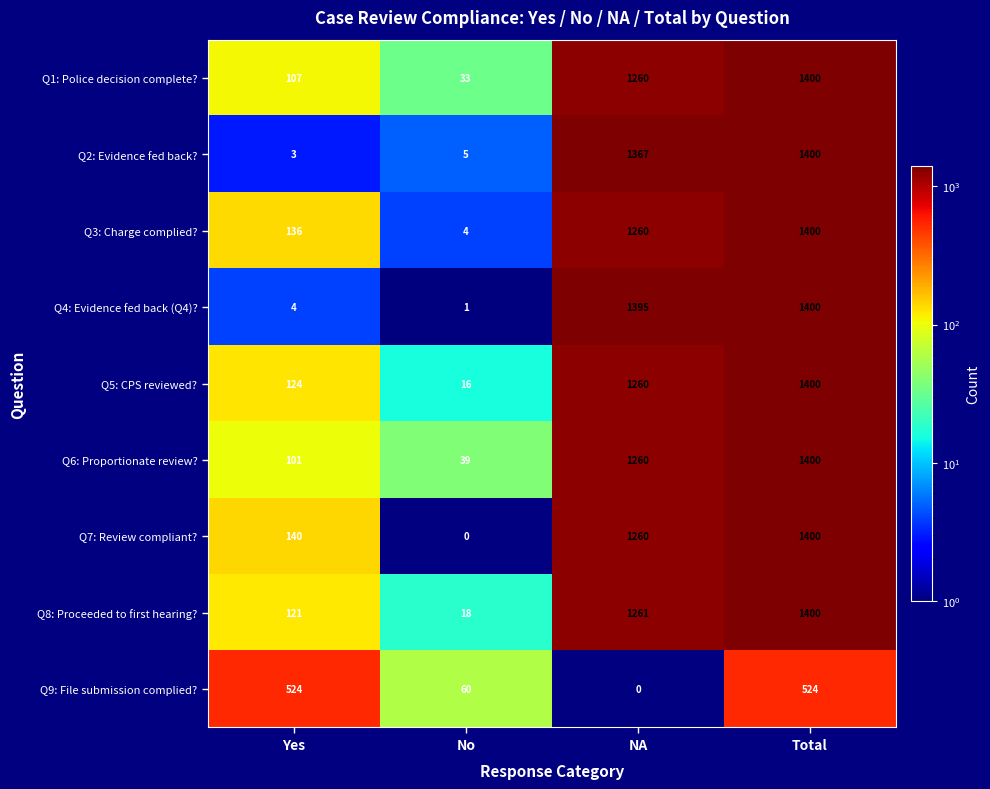

What is the greatest value displayed?

1400